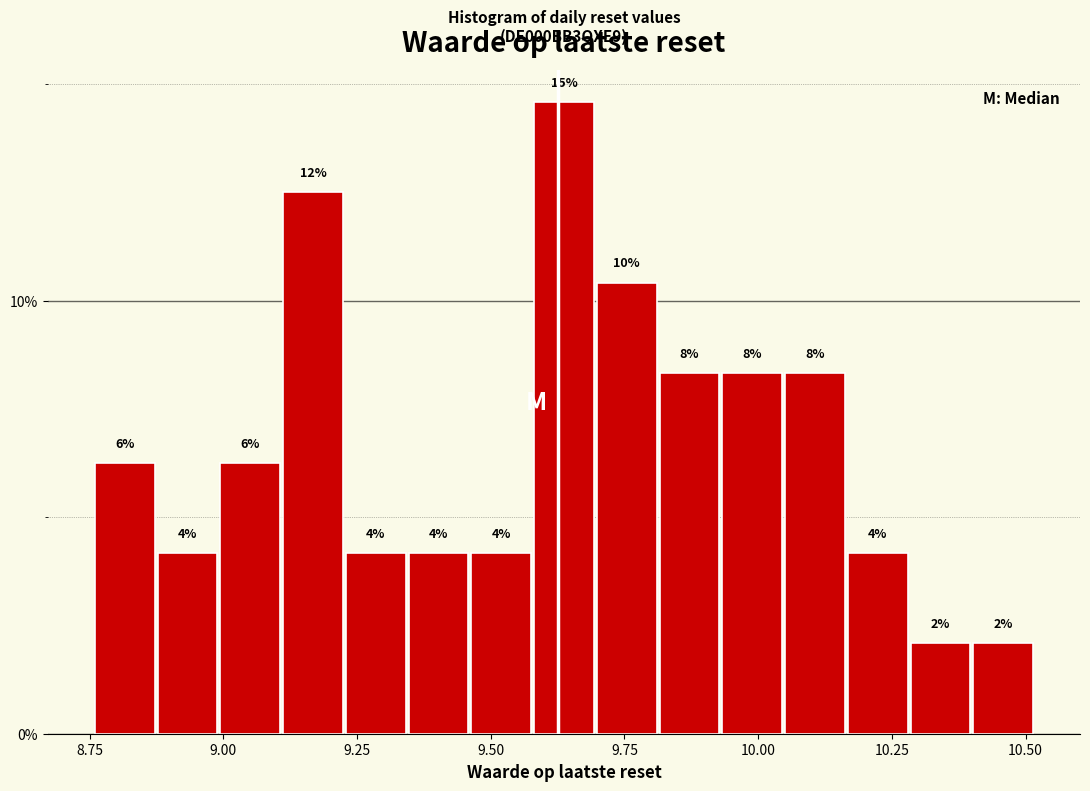

Around what value on the x-axis is the tallest bar? Give the approximate position of its centre, as read against the axis.

9.65